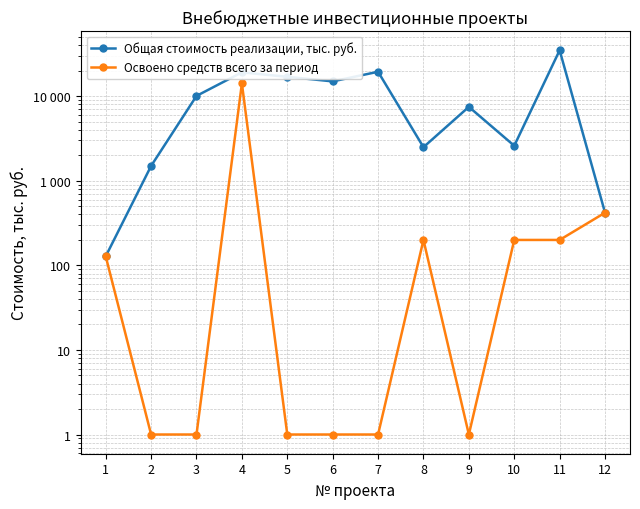

What is the difference between the Общая стоимость реализации, тыс. руб. values at 2 and 12?

1080